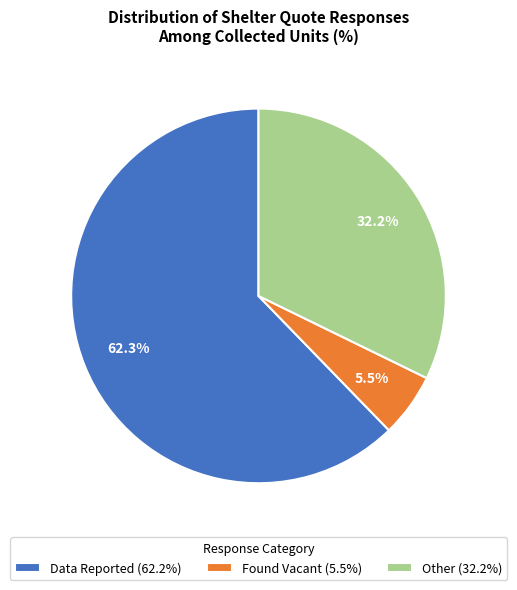

Is it true that Data Reported is 75% of the pie?

False